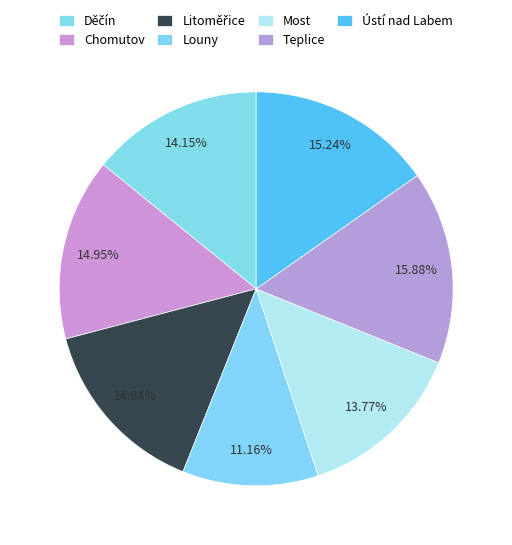

The Litoměřice slice represents 15% of the pie. True or false?

True